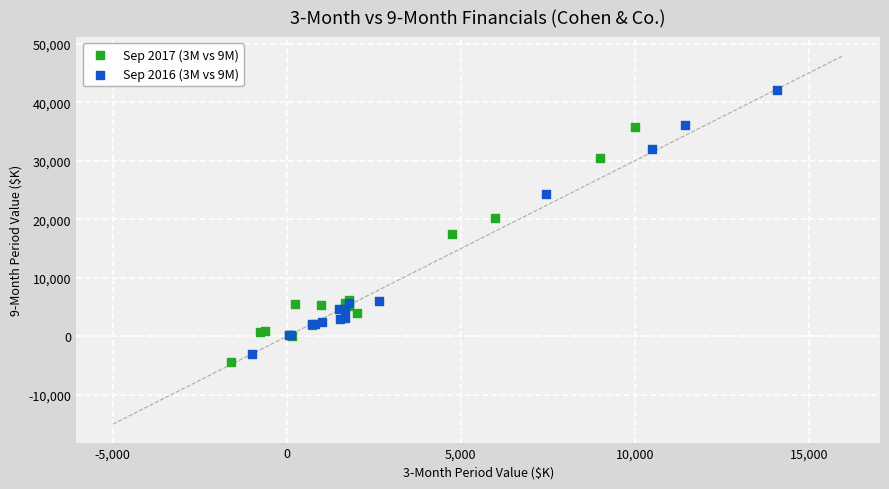

Which series has the widest spread of Y values?

Sep 2016 (3M vs 9M)